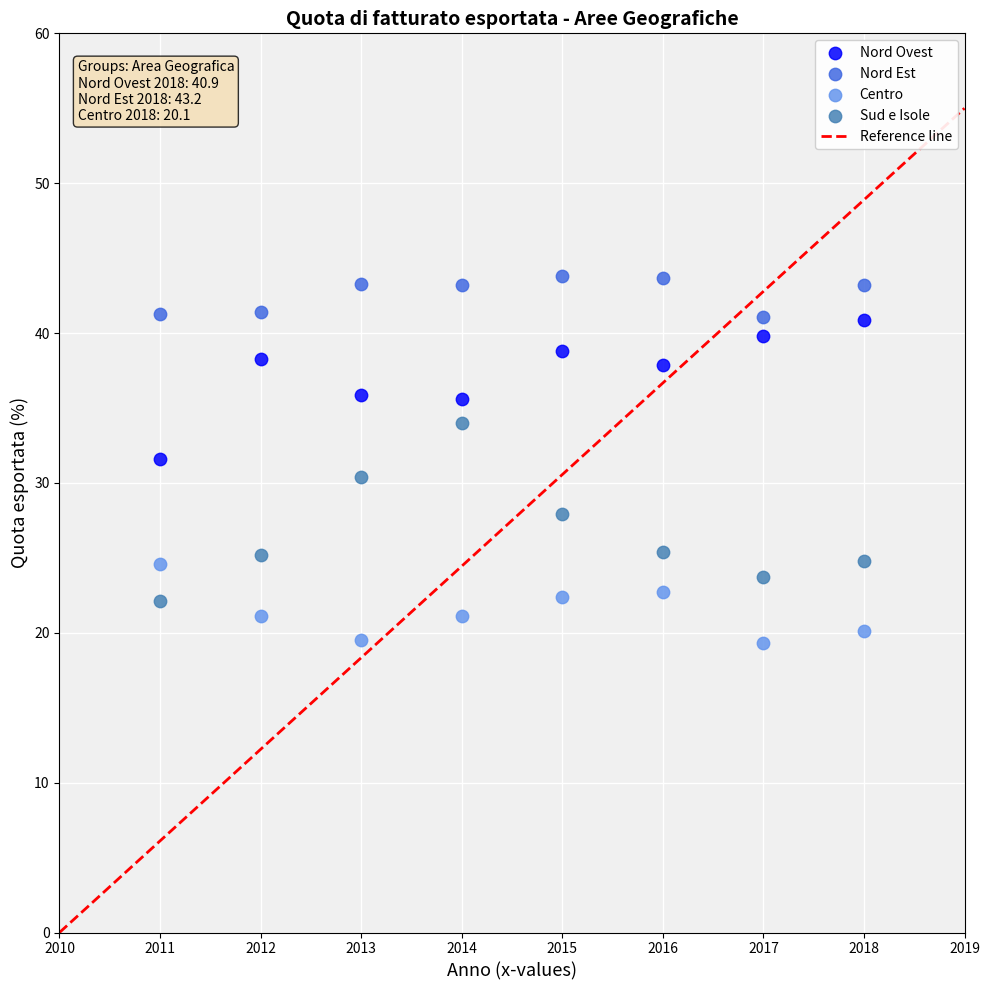

Which series has the widest spread of Y values?

Sud e Isole